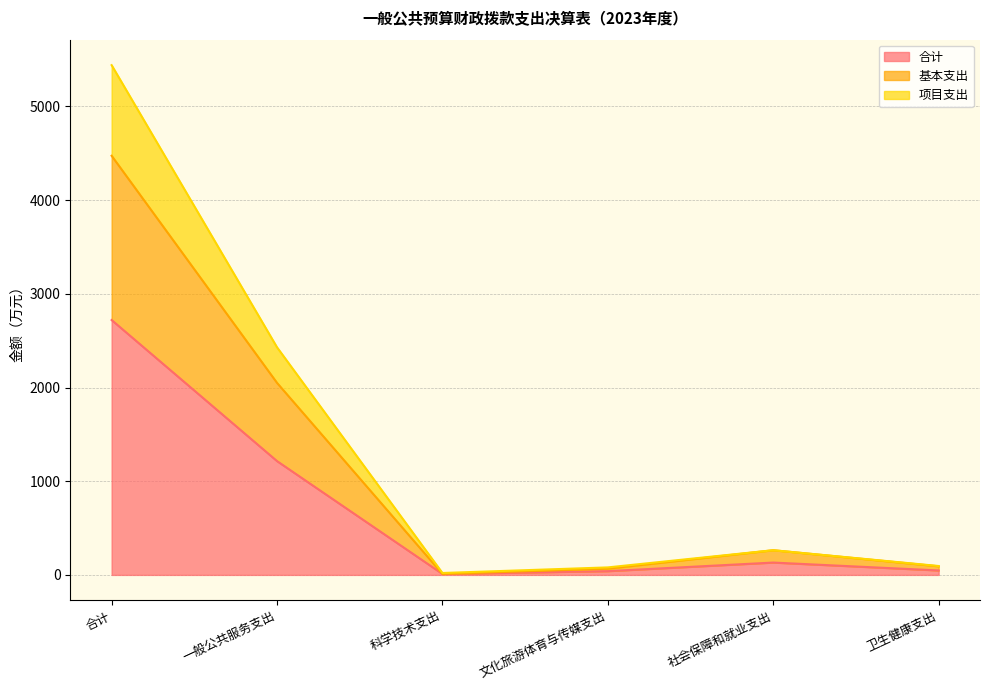

How many interior local peaks does the 基本支出 series have?

1